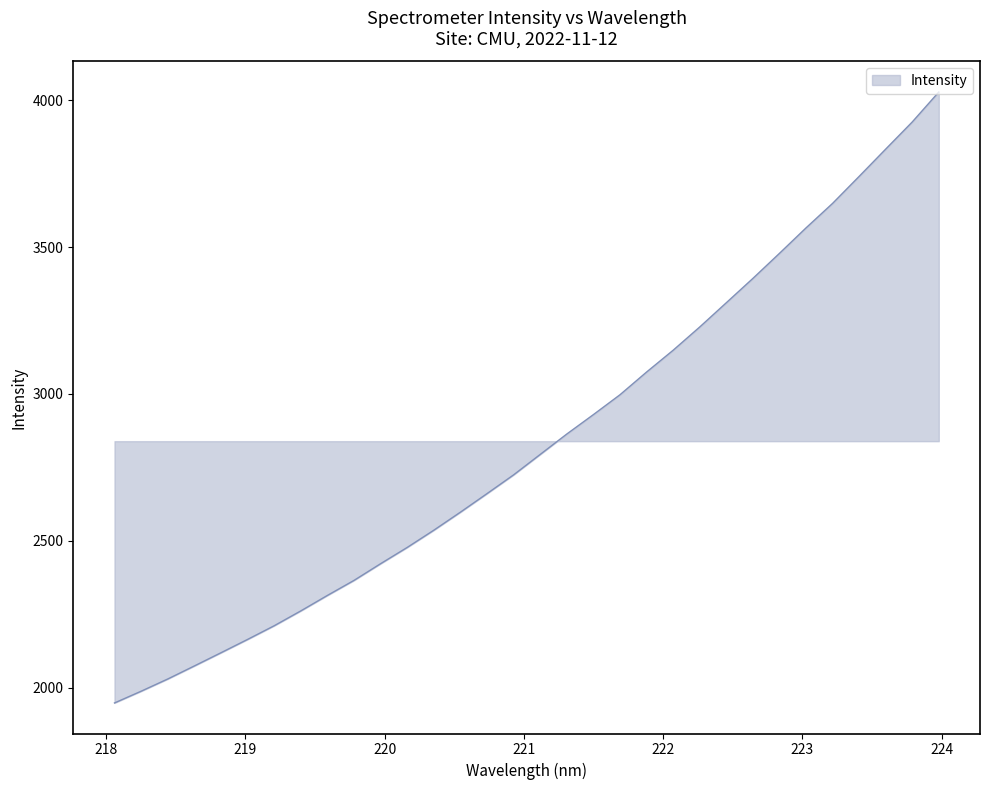

What is the difference between the second highest and second lowest values?

1938.4